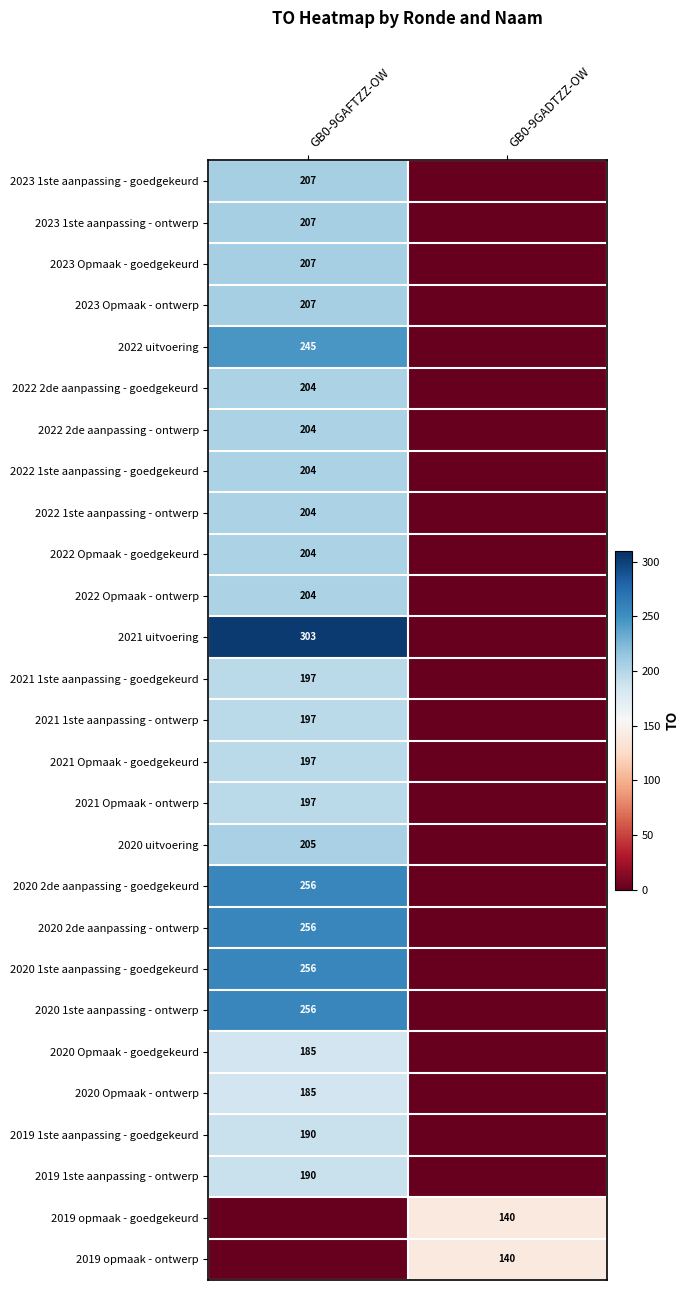

True or false: 2023 1ste aanpassing - goedgekeurd has a value of 207 at GB0-9GAFTZZ-OW.

True